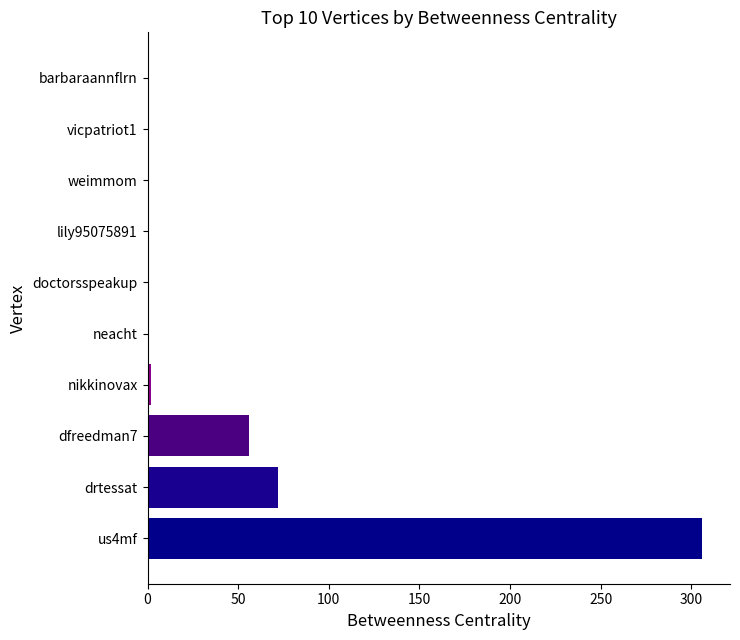

The value at barbaraannflrn is 0. True or false?

True